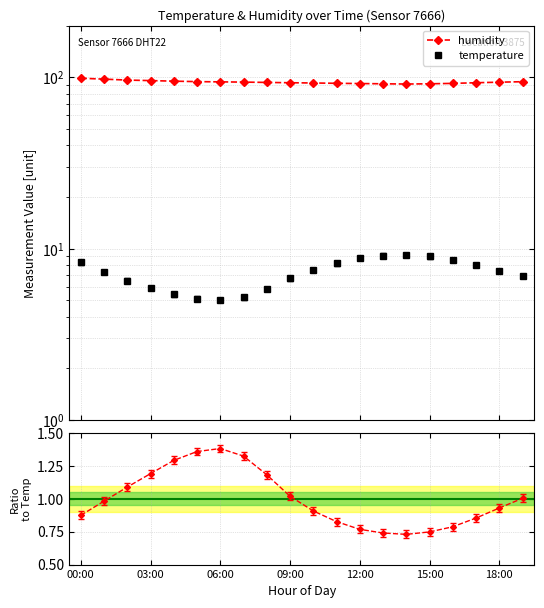

True or false: temperature has more than 0 points higher than both neighbors.

True